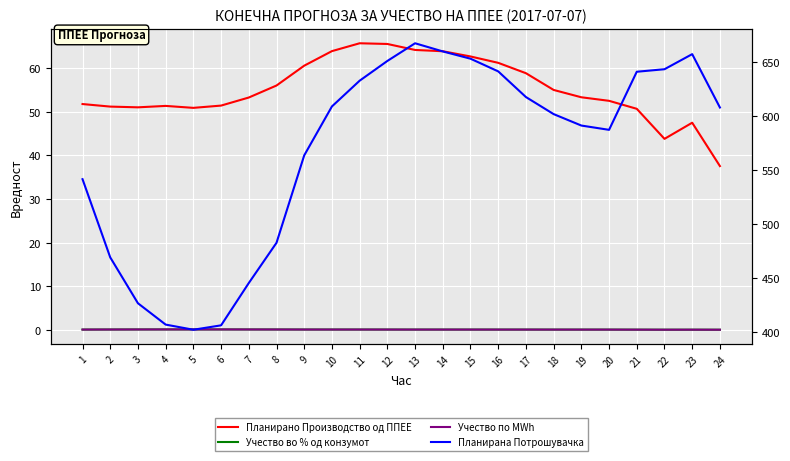

True or false: Планирано Производство од ППЕЕ and Учество по MWh cross at least once.

False